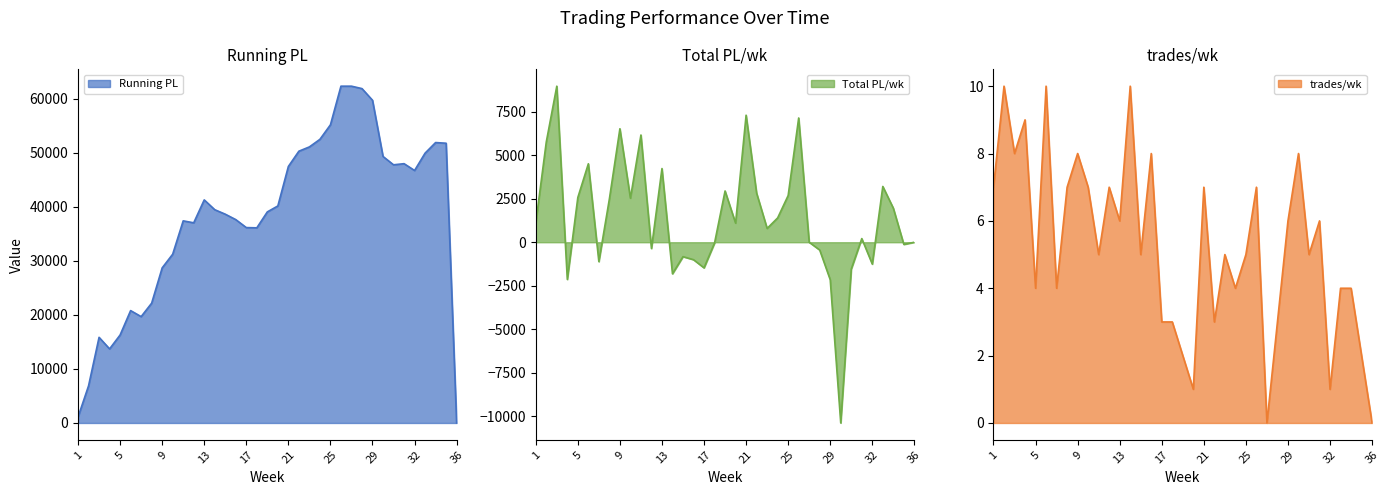

Which category has the highest value in the Total PL/wk series?

3